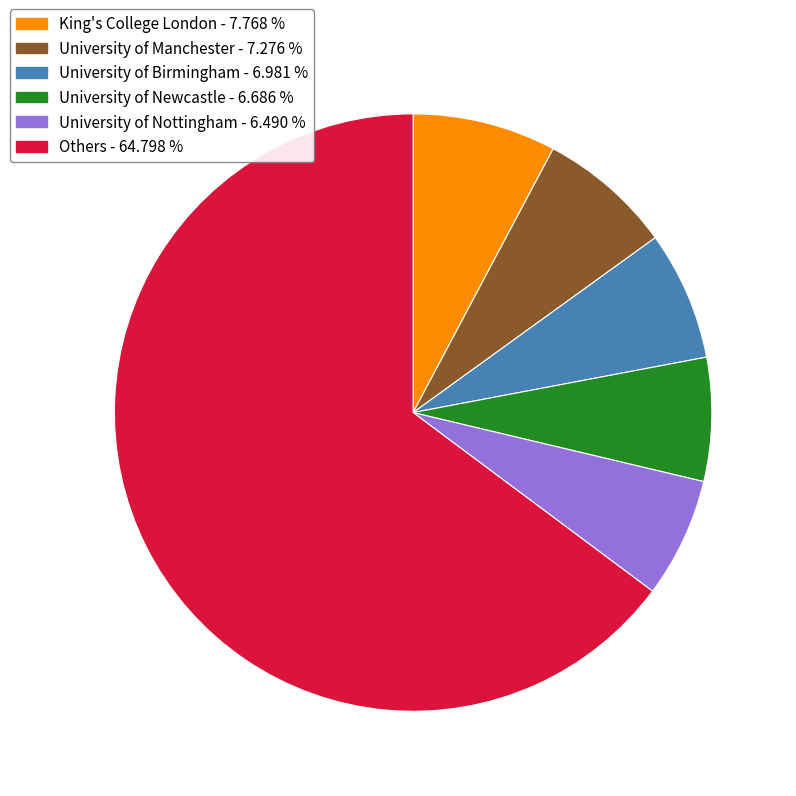

Does any single category account for the majority?

Yes